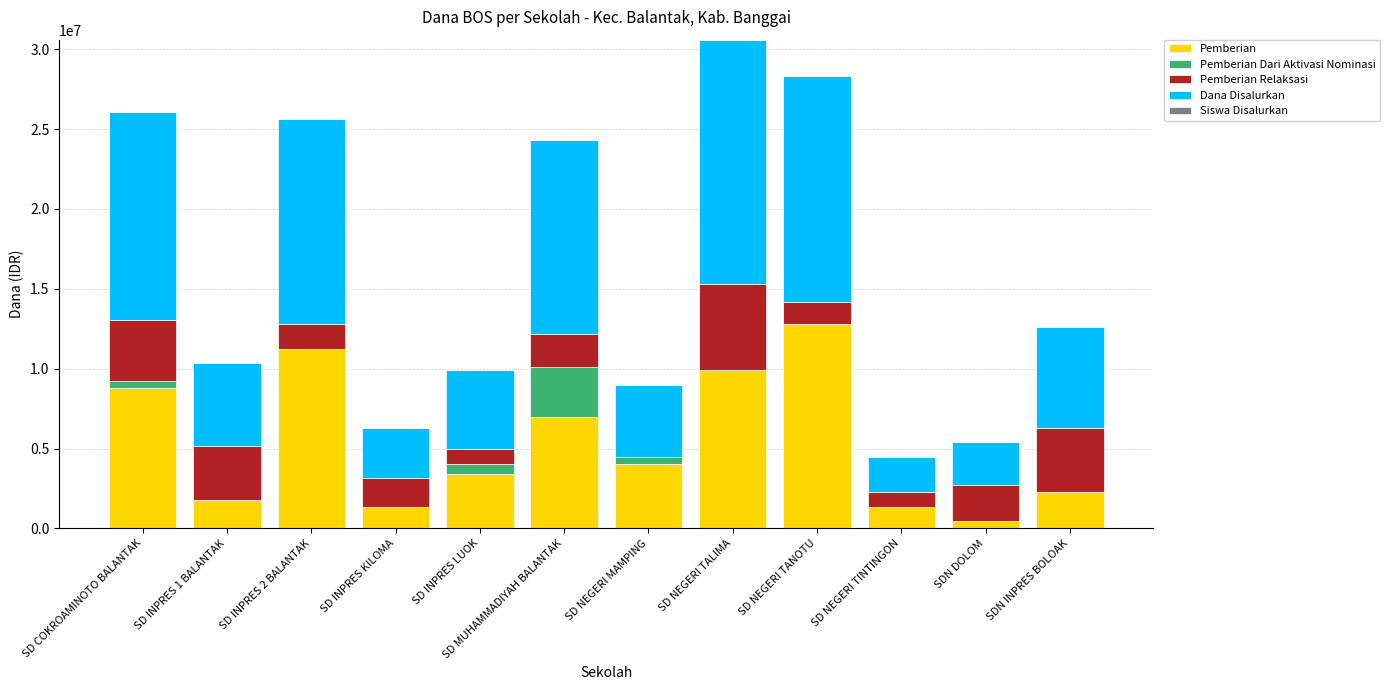

True or false: Pemberian has a value of 8775000 at SD COKROAMINOTO BALANTAK.

True